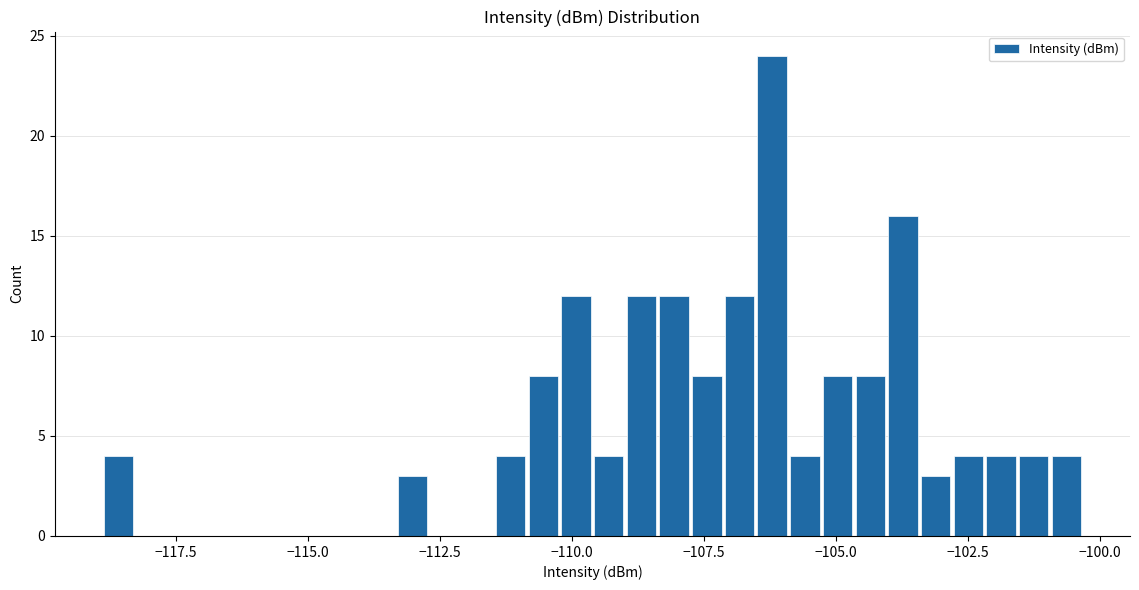

Around what value on the x-axis is the tallest bar? Give the approximate position of its centre, as read against the axis.

-106.0